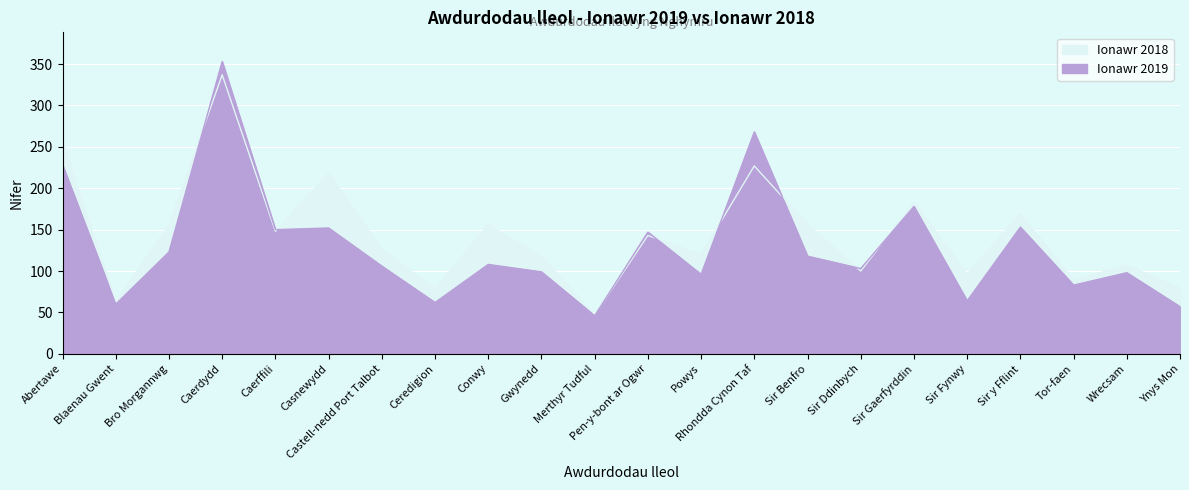

How many values in the Ionawr 2019 series exceed 108?

10